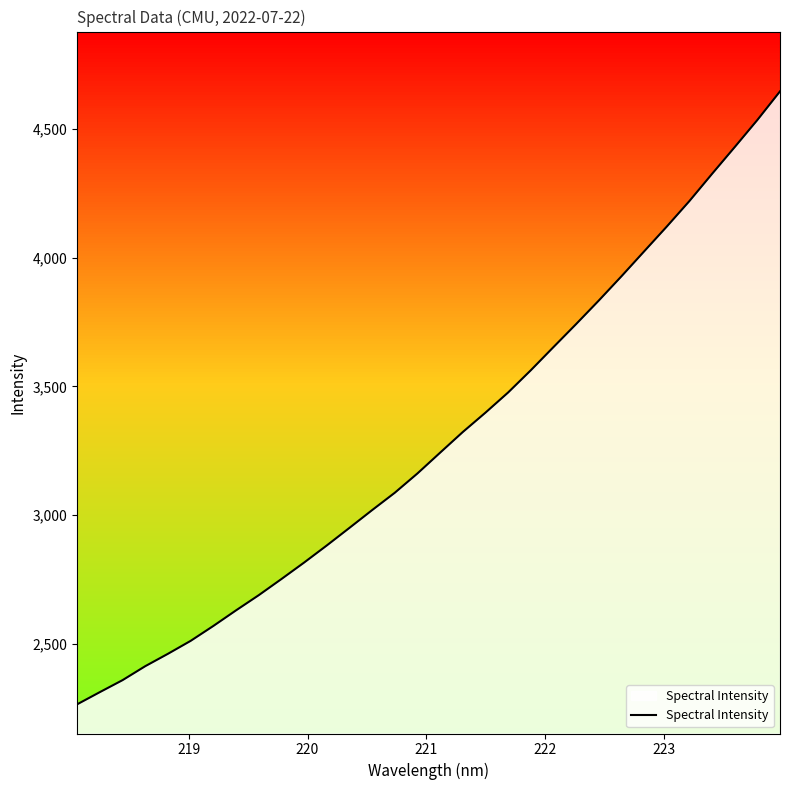

Count the number of data series in this chart.

1